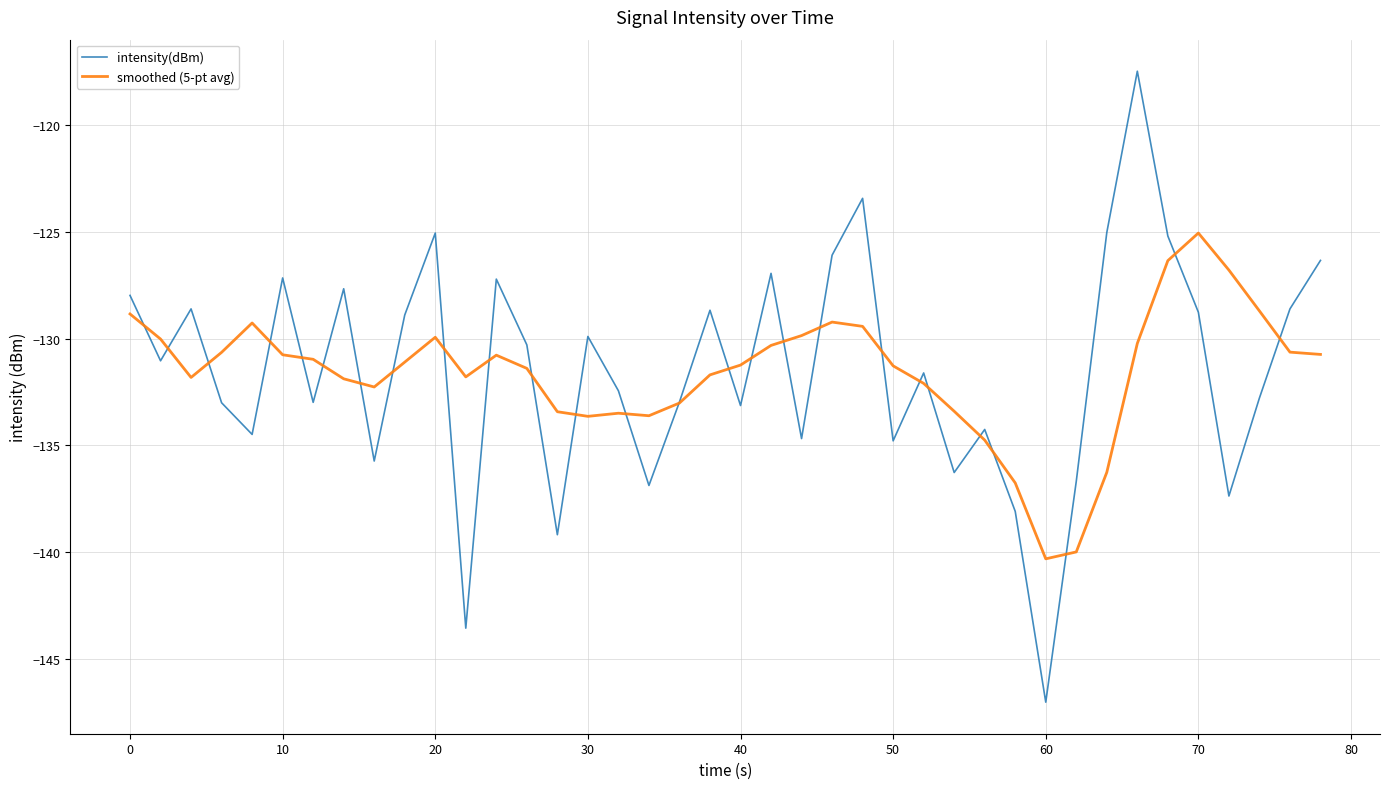

What is the maximum value for smoothed (5-pt avg)?

-125.0